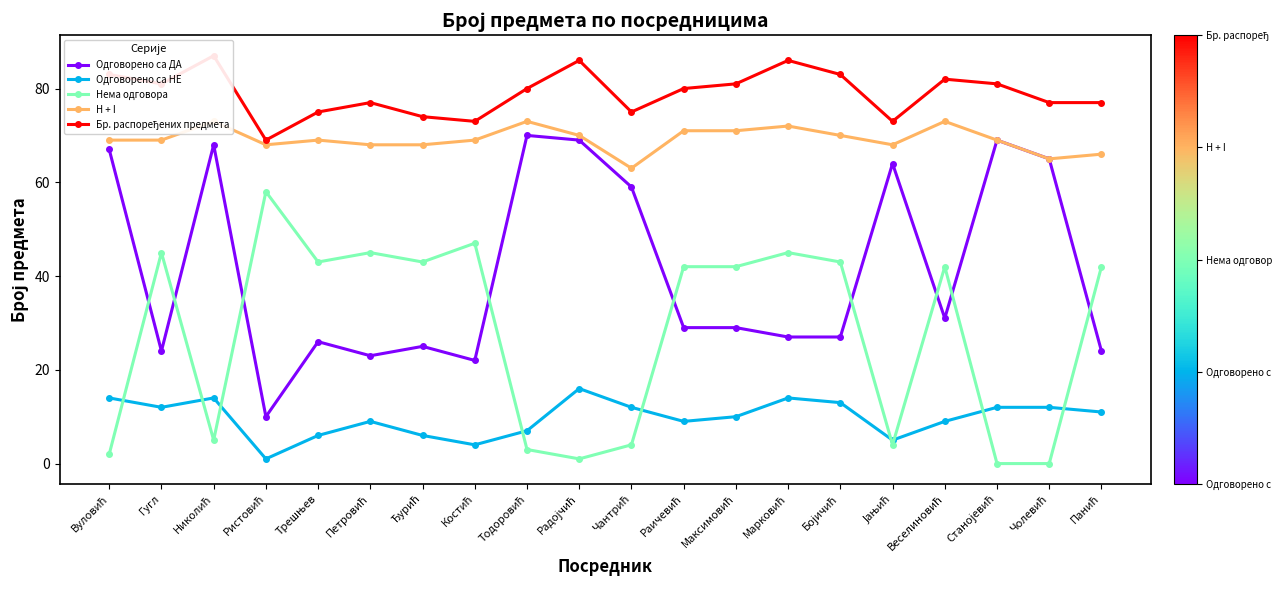

True or false: Бр. распоређених предмета has a value of 73 at Костић.

True